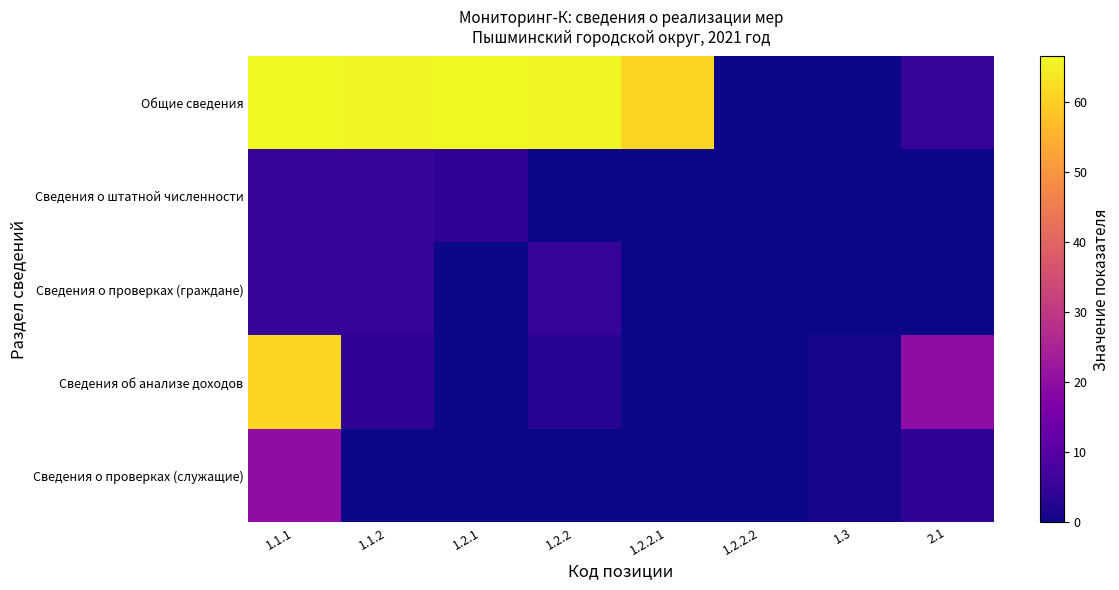

Reading left to right, list all the values displayed in this chart.

Общие сведения: 1.1.1=66.5	1.1.2=66.0	1.2.1=66.5	1.2.2=66.0	1.2.2.1=61.0	1.2.2.2=0.0	1.3=0.0	2.1=5.0
Сведения о штатной численности: 1.1.1=5.0	1.1.2=5.0	1.2.1=4.0	1.2.2=0.0	1.2.2.1=0.0	1.2.2.2=0.0	1.3=0.0	2.1=0.0
Сведения о проверках (граждане): 1.1.1=5.0	1.1.2=5.0	1.2.1=0.0	1.2.2=5.0	1.2.2.1=0.0	1.2.2.2=0.0	1.3=0.0	2.1=0.0
Сведения об анализе доходов: 1.1.1=61.0	1.1.2=4.0	1.2.1=0.0	1.2.2=3.0	1.2.2.1=0.0	1.2.2.2=0.0	1.3=1.0	2.1=20.0
Сведения о проверках (служащие): 1.1.1=20.0	1.1.2=0.0	1.2.1=0.0	1.2.2=0.0	1.2.2.1=0.0	1.2.2.2=0.0	1.3=1.0	2.1=4.0